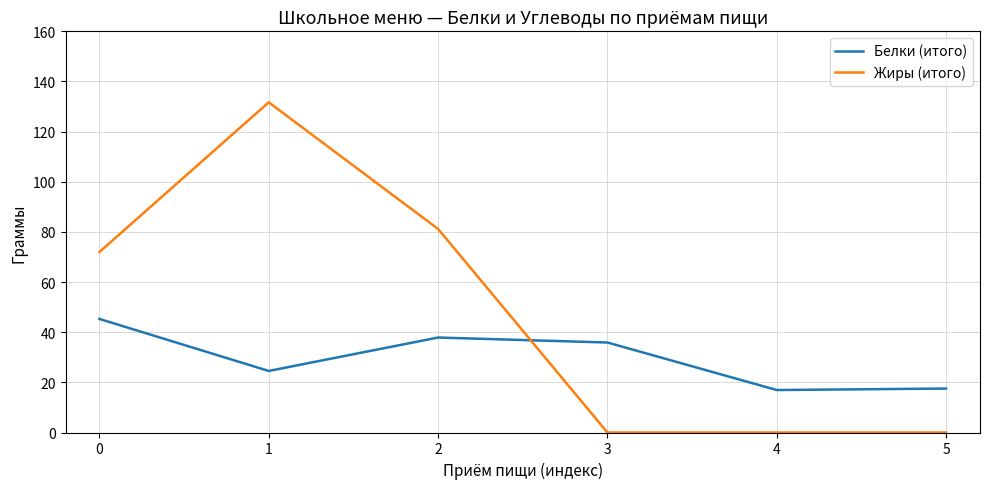

The Жиры (итого) series shows 0.0 at 5. True or false?

True